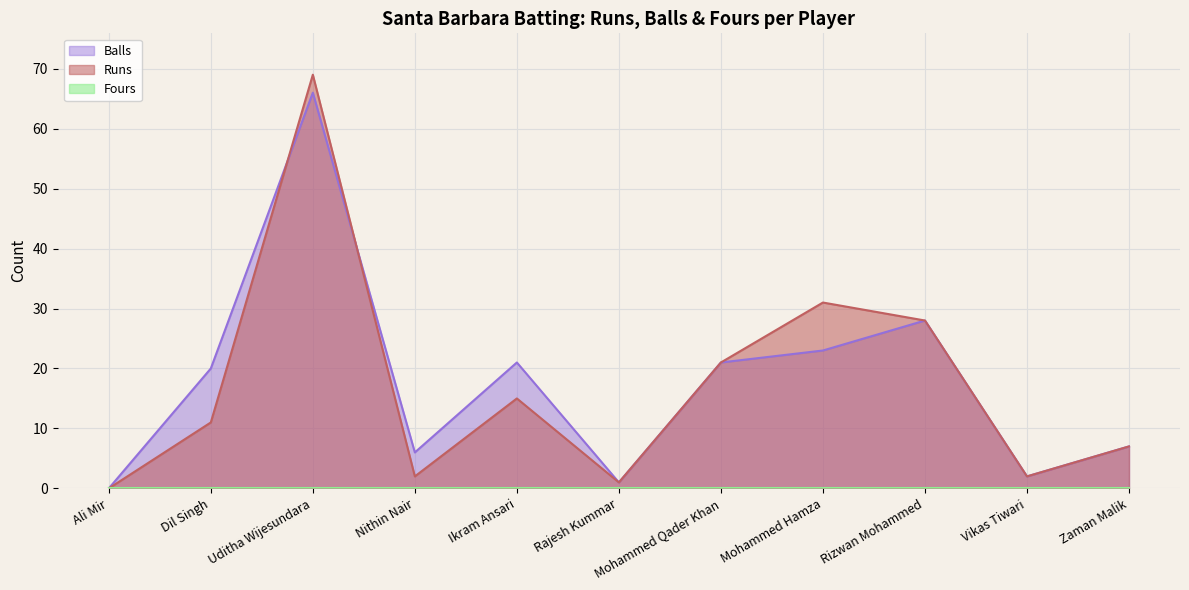

What is the total value across all series at Mohammed Qader Khan?

42